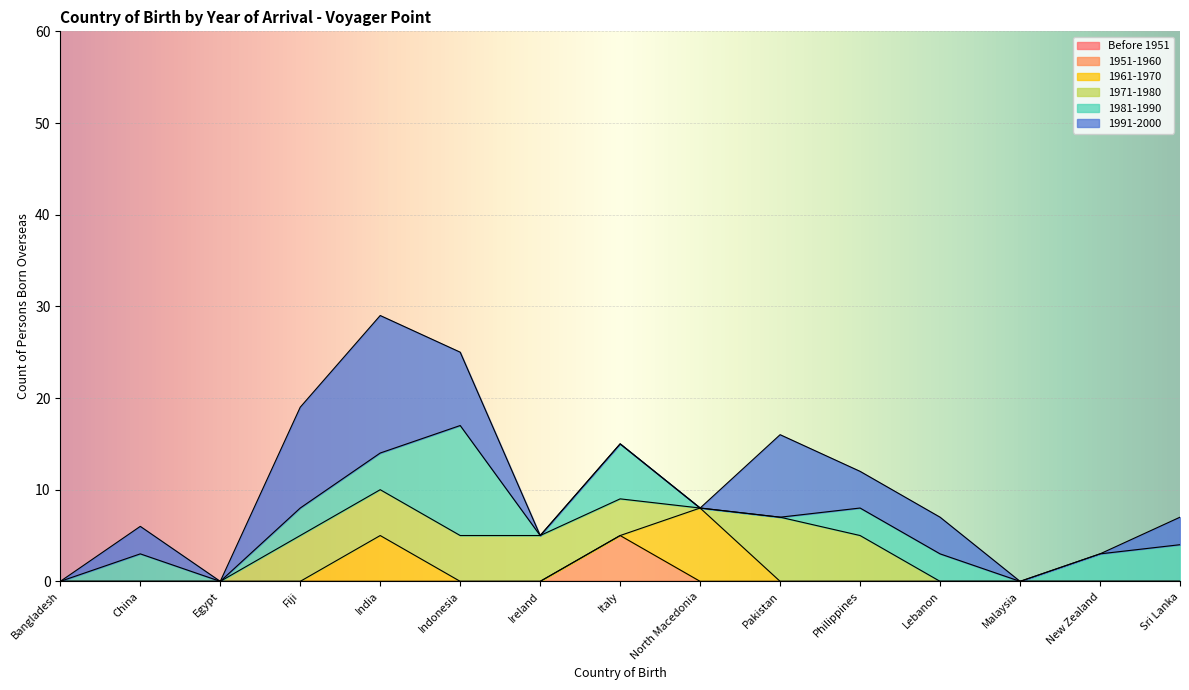

What is the label of the 3rd point from the right?

Malaysia